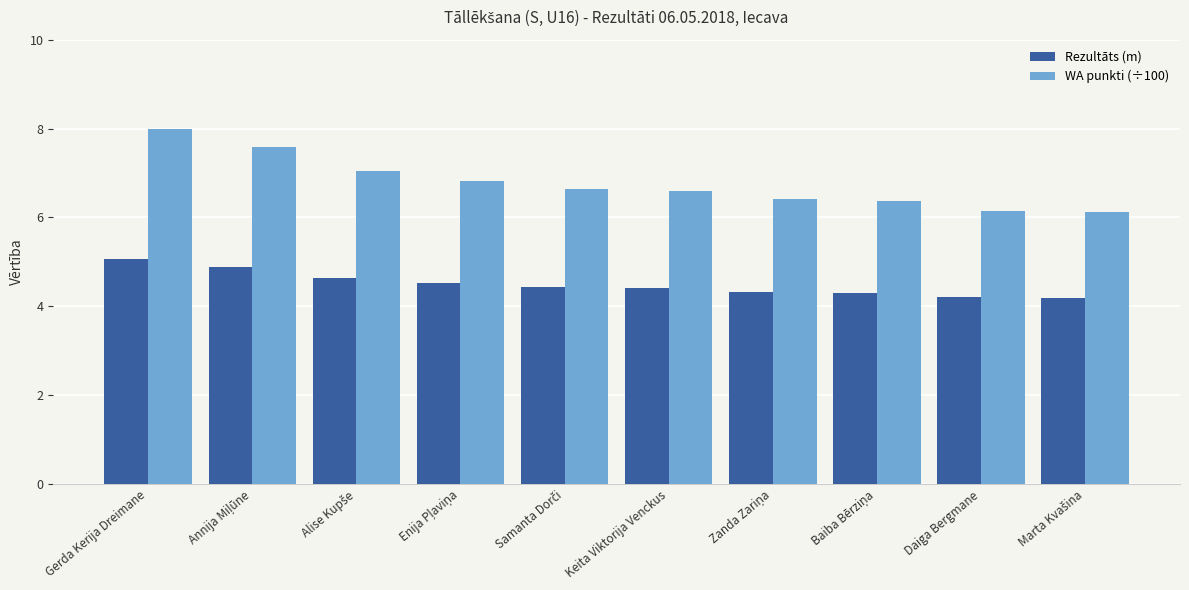

What is the sum of all WA punkti (÷100) values?

67.7